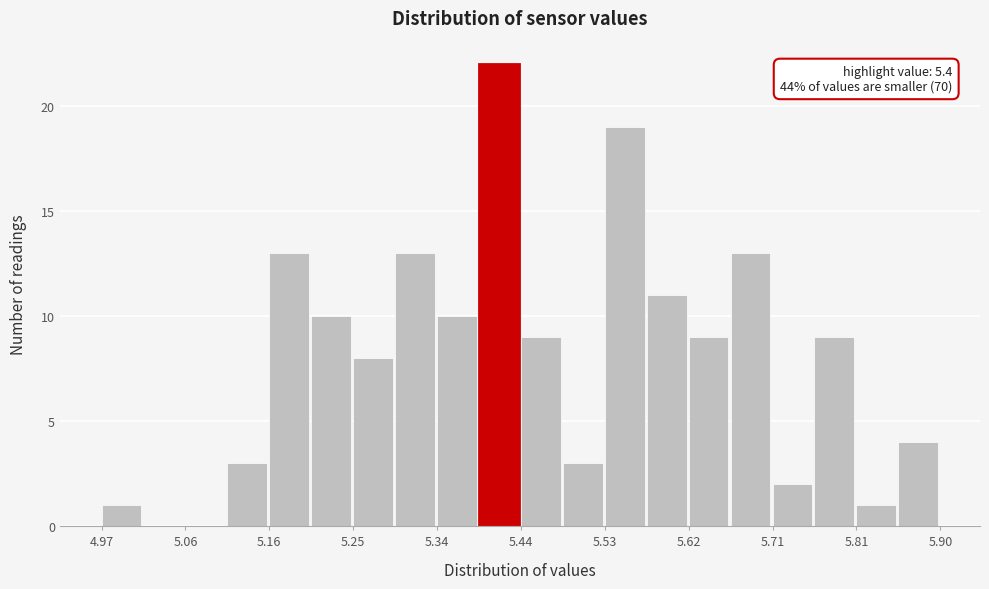

Which range on the x-axis has the tallest bar?

5.39 to 5.44